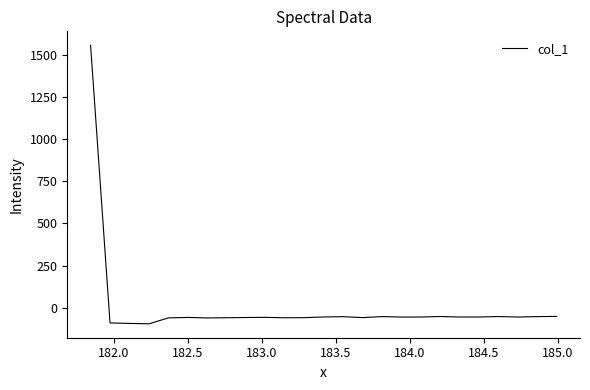

What is the difference between the maximum and minimum values?

1654.5